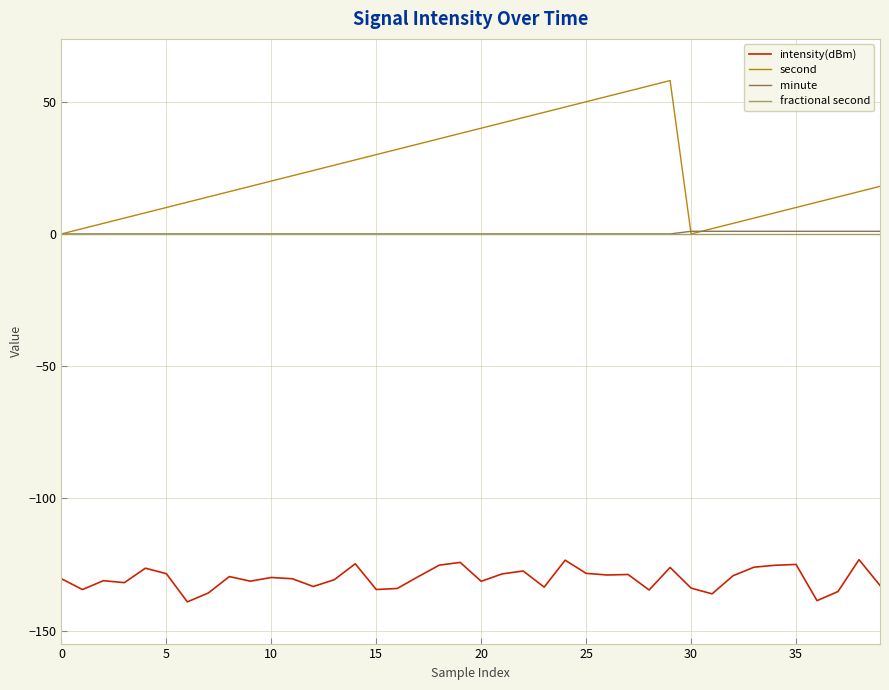

What are all the series names shown in the legend?

intensity(dBm), second, minute, fractional second